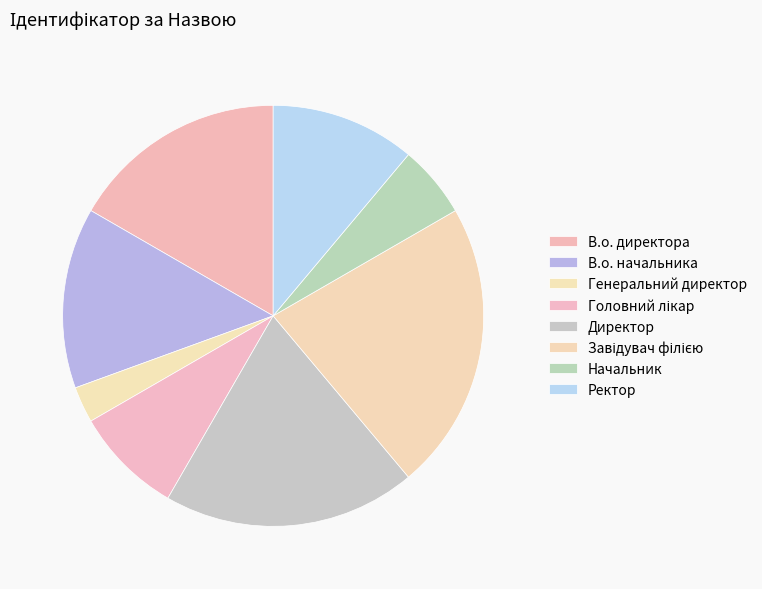

Does В.о. директора represent more than half of the total?

No